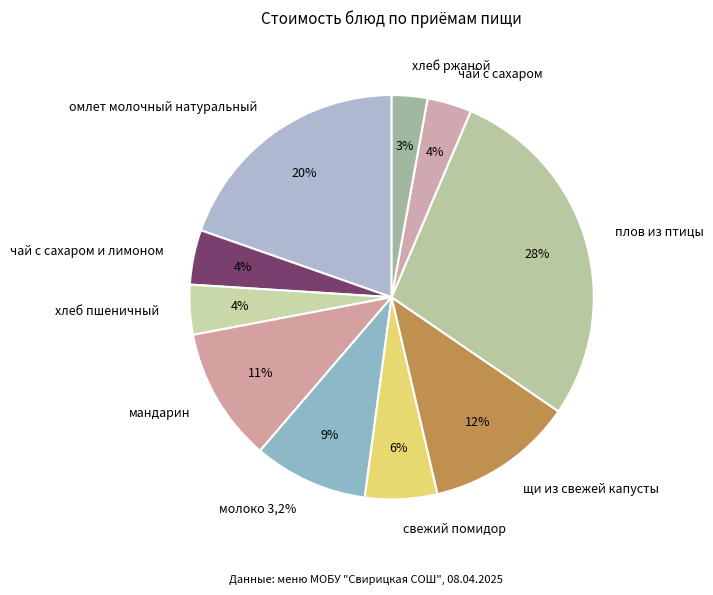

Which category has the biggest portion of the pie?

плов из птицы